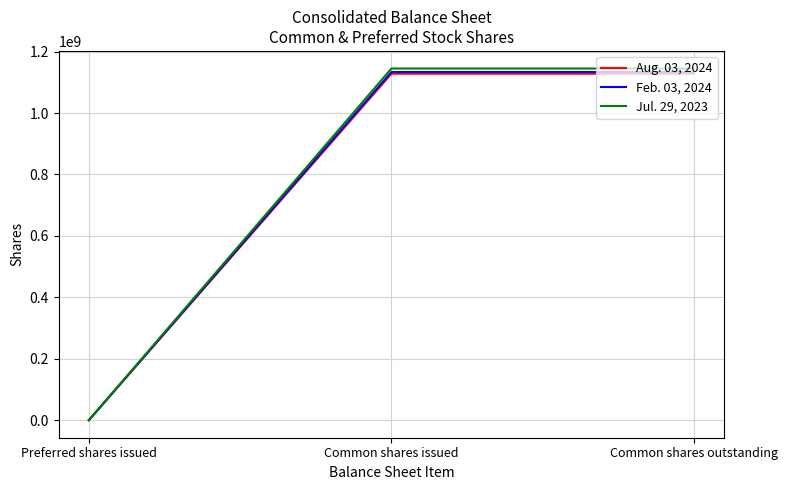

How many lines are shown in the chart?

3